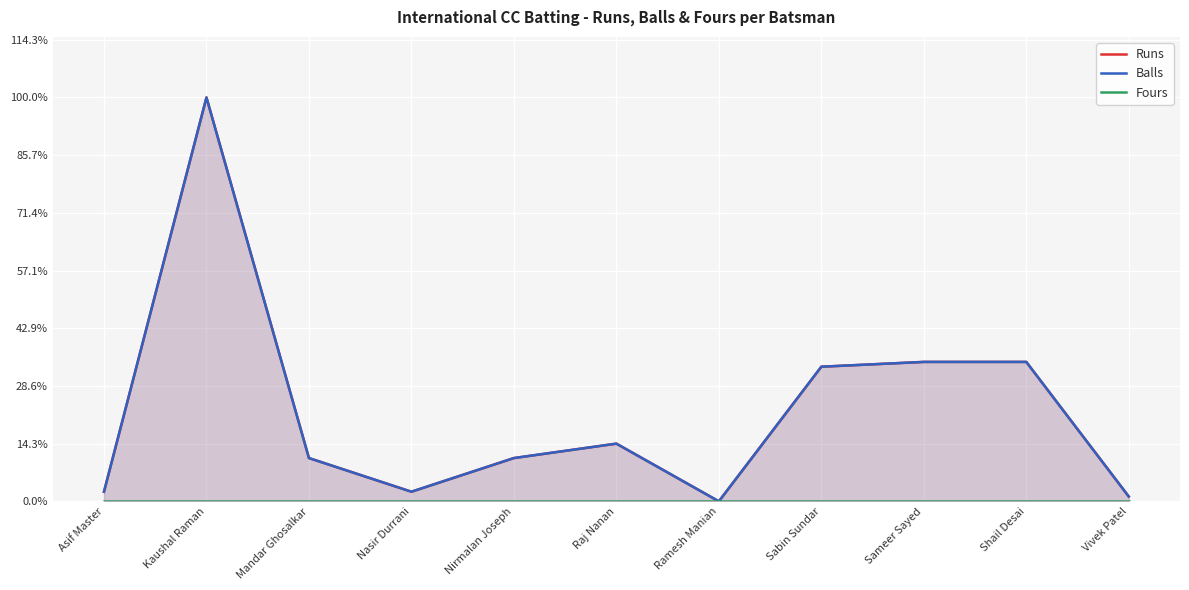

Reading right to left, list all the values displayed in this chart.

Runs: 1	29	29	28	0	12	9	2	9	84	2
Balls: 1	29	29	28	0	12	9	2	9	84	2
Fours: 0	0	0	0	0	0	0	0	0	0	0